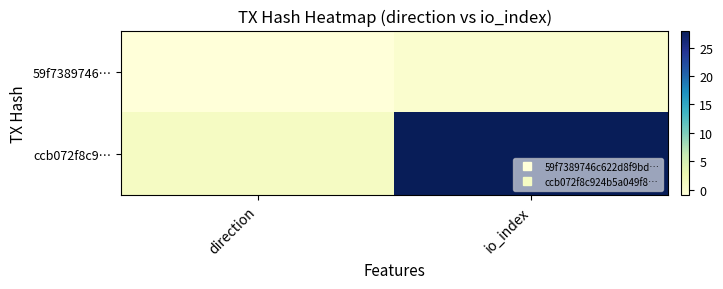

Reading right to left, list all the values displayed in this chart.

59f7389746…: io_index=0	direction=-1
ccb072f8c9…: io_index=28	direction=1